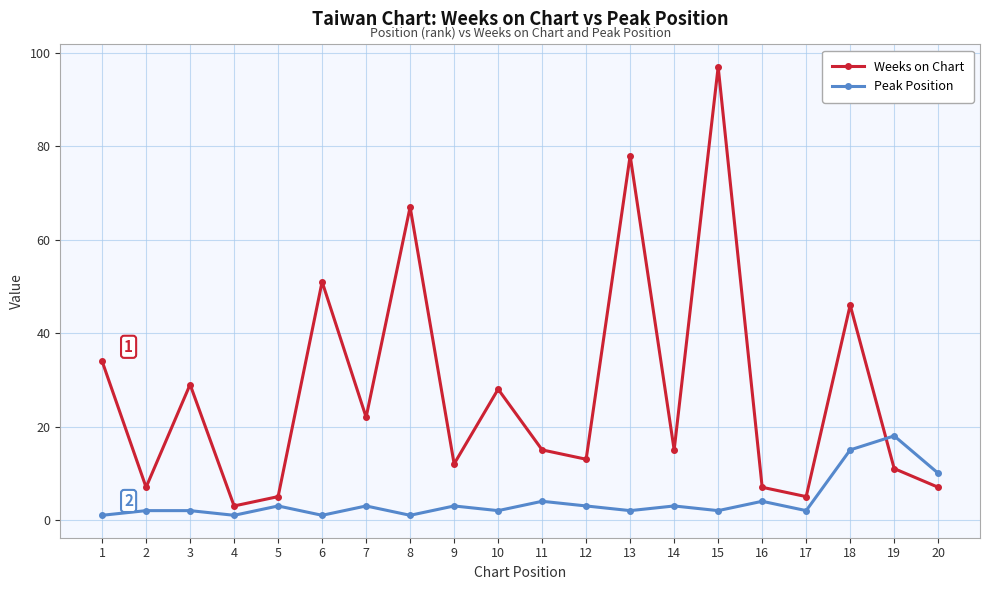

What is the approximate value of Weeks on Chart at 16?

7